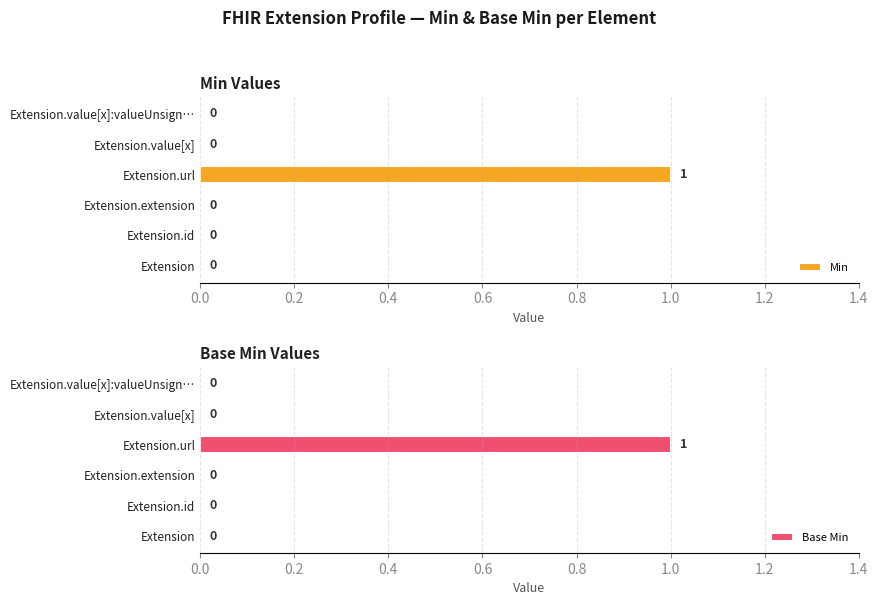

Count the Min values in the range 0 to 1.

6